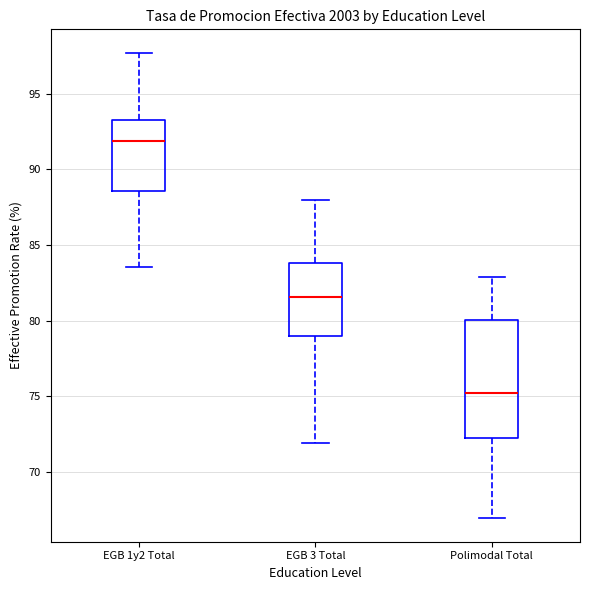

Which box has the lowest median line?

Polimodal Total